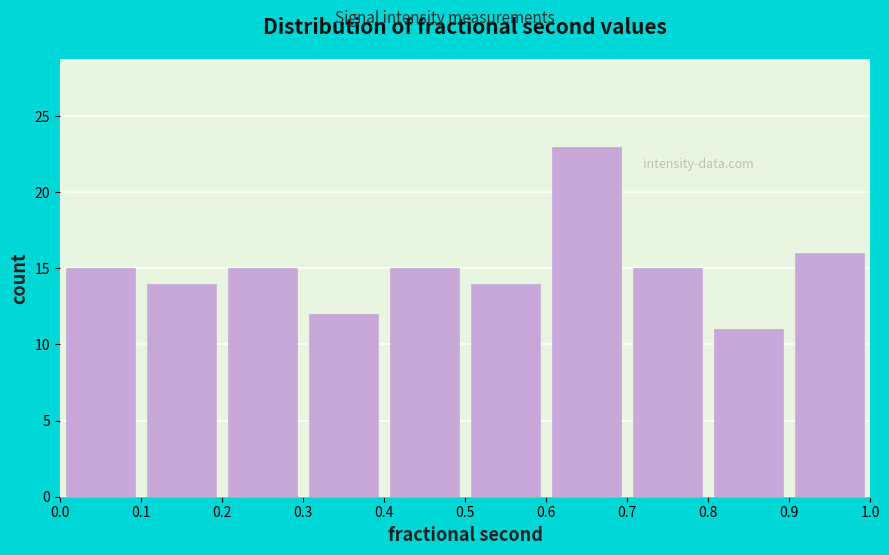

What is the height of the bar covering 0.6 to 0.7 on the x-axis? The values are not printed on the chart, so give them approximately, as read against the axis.

23